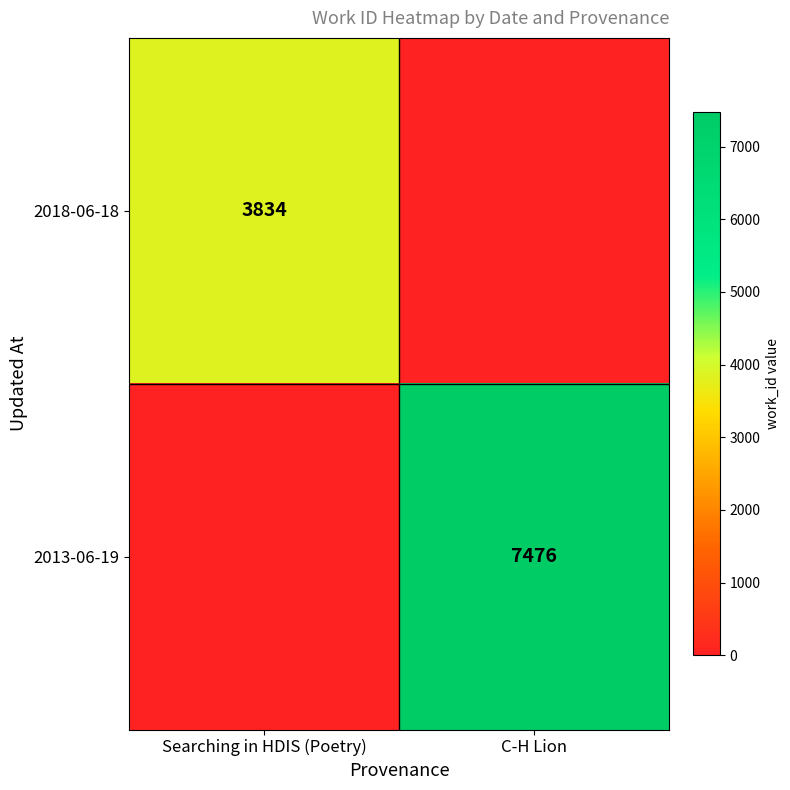

Is it true that 2018-06-18 equals 3834 at Searching in HDIS (Poetry)?

True